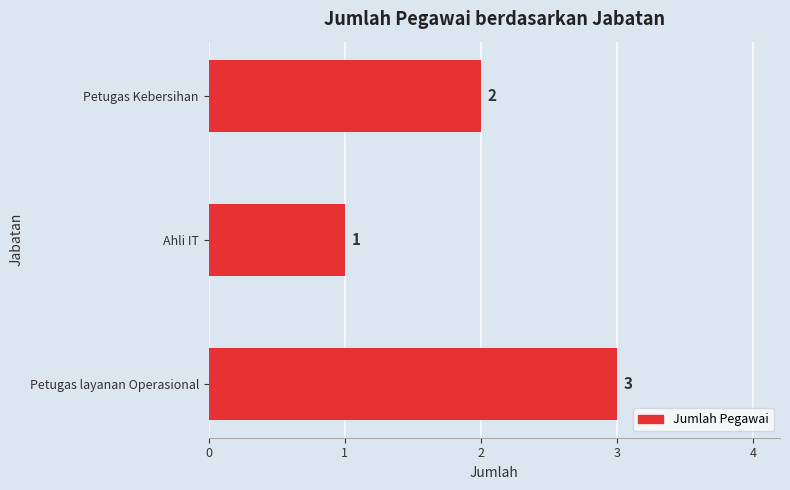

What is the sum of all values?

6